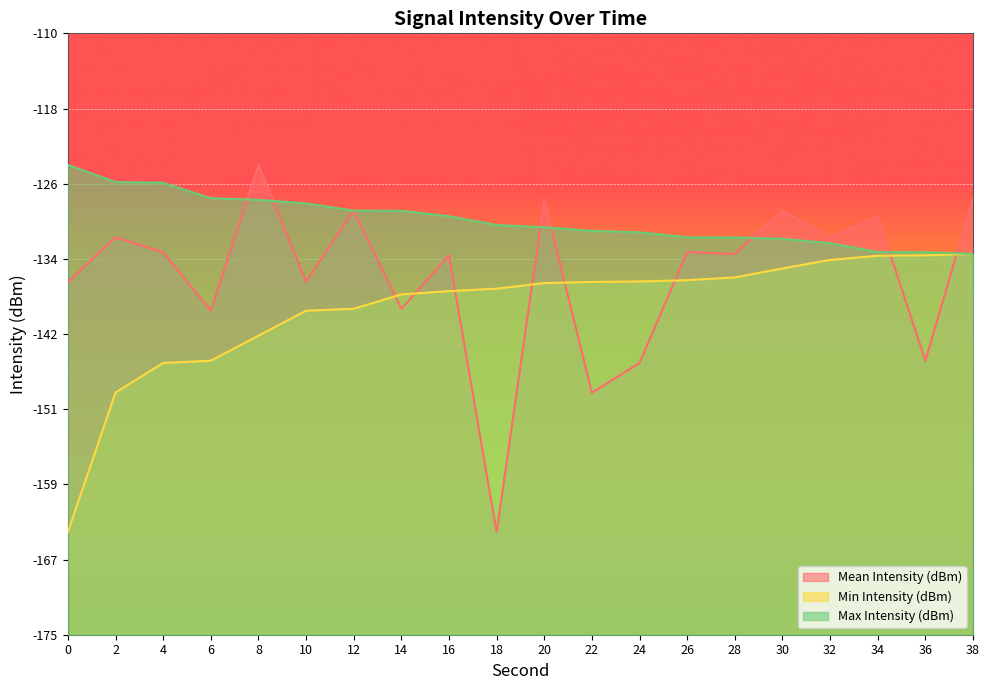

At which label is Mean Intensity (dBm) closest to -144?

36